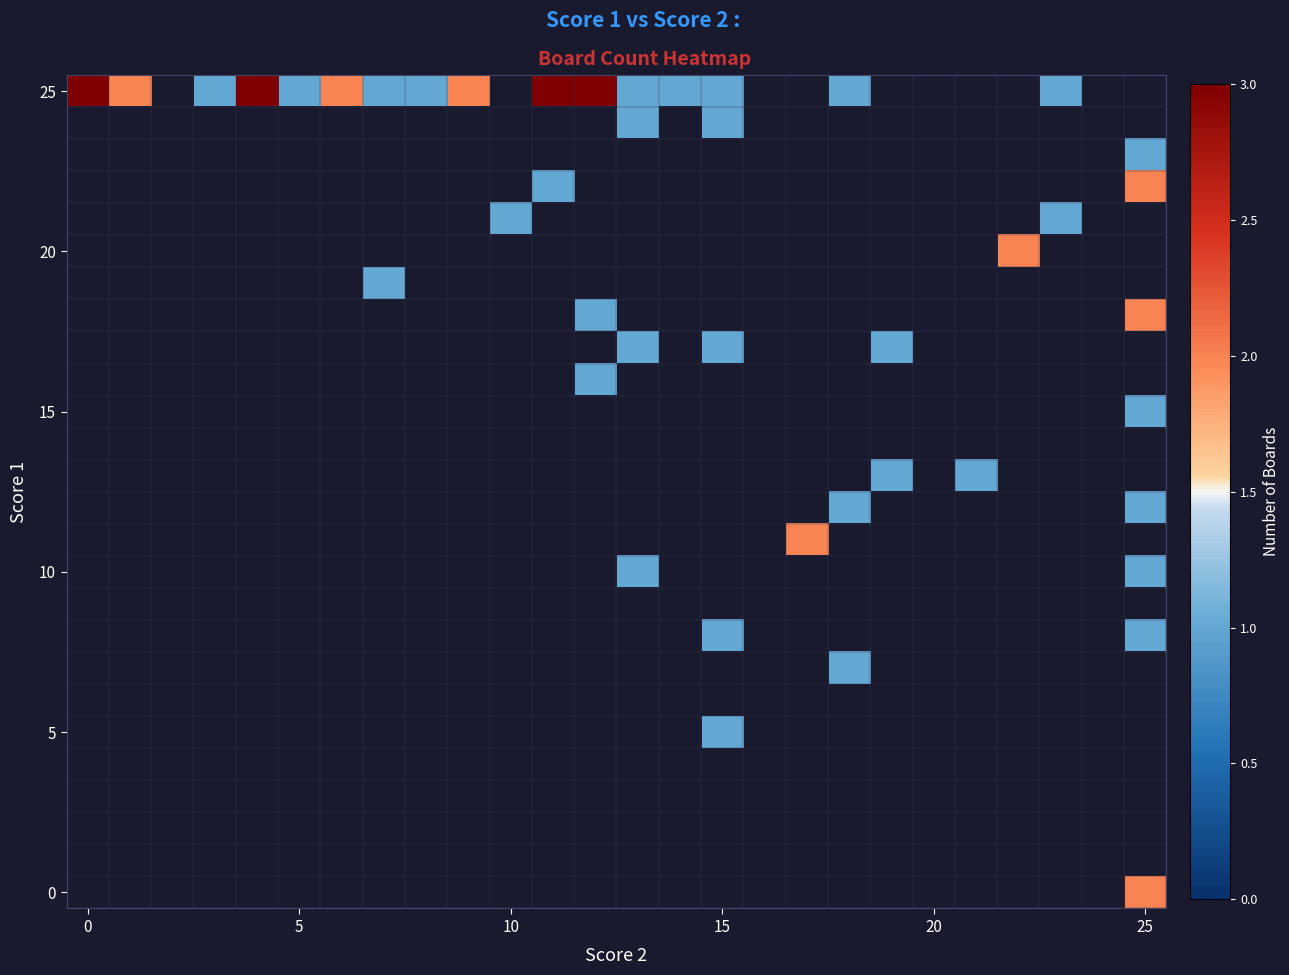

What is the minimum value shown in the chart?

1.0